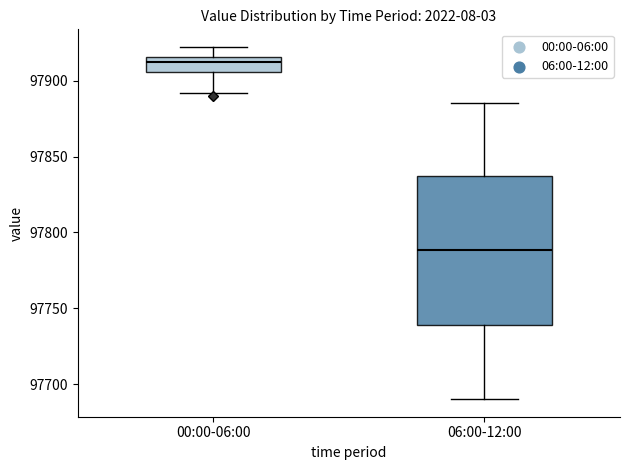

Comparing the boxes themselves (not the whiskers), which one is the tallest?

06:00-12:00